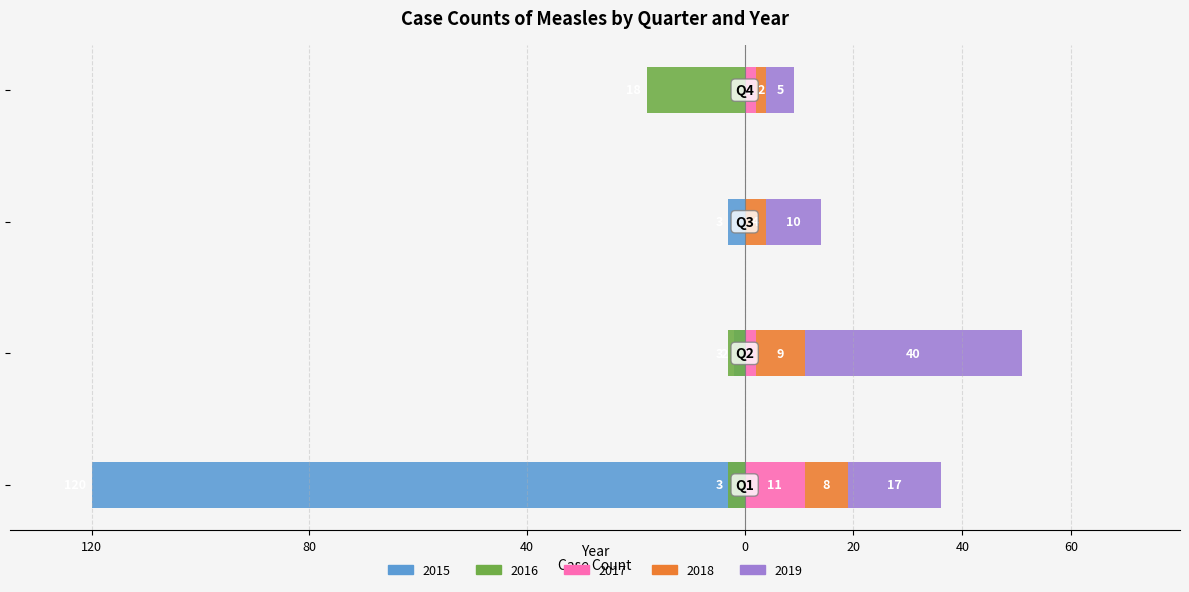

At how many categories does at least one series exceed 53?

1